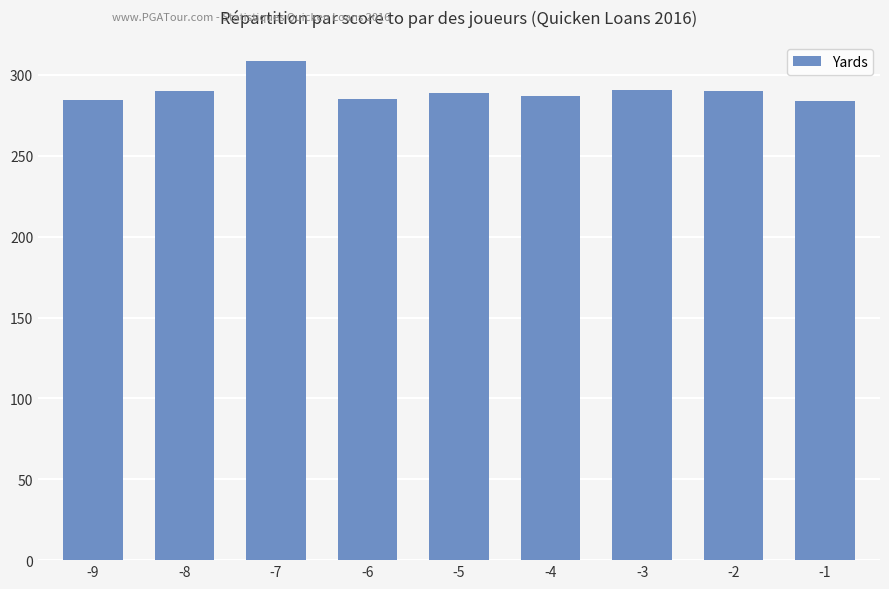

Are the bars horizontal?

No